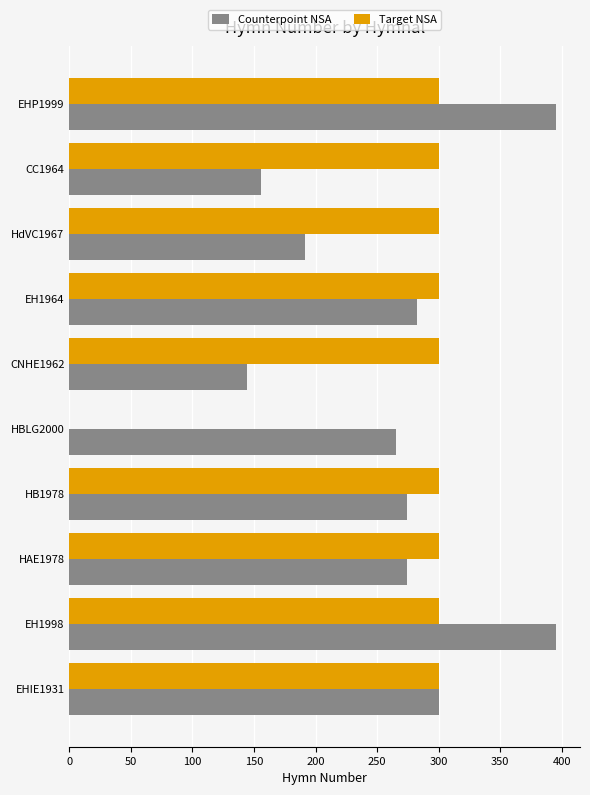

What is the total value across all series at CNHE1962?

444